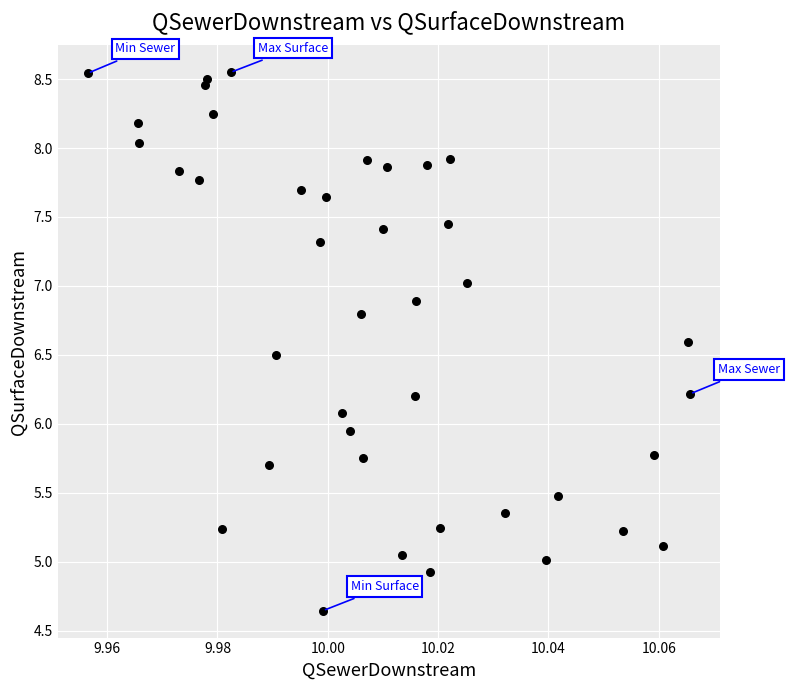

What is the range of Y values (max minus min)?

3.9